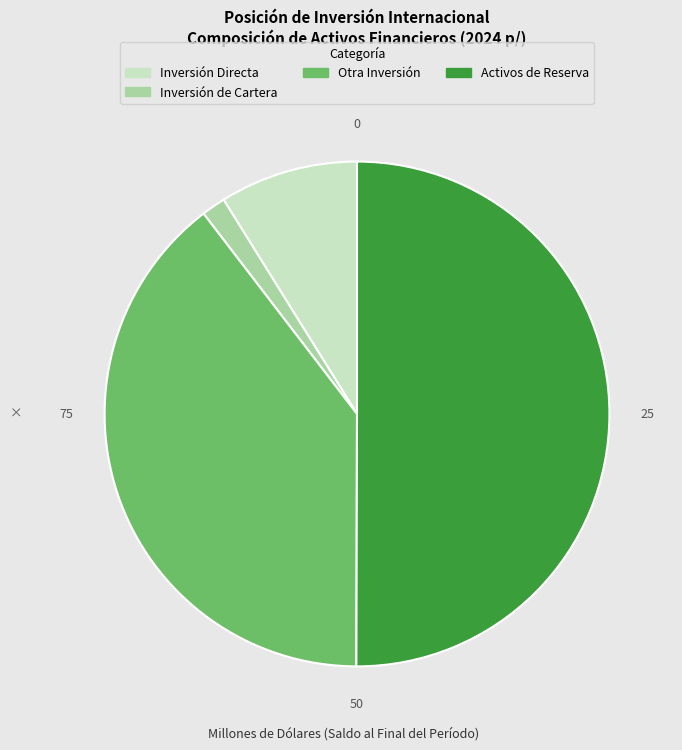

Which category accounts for the majority?

Activos de Reserva